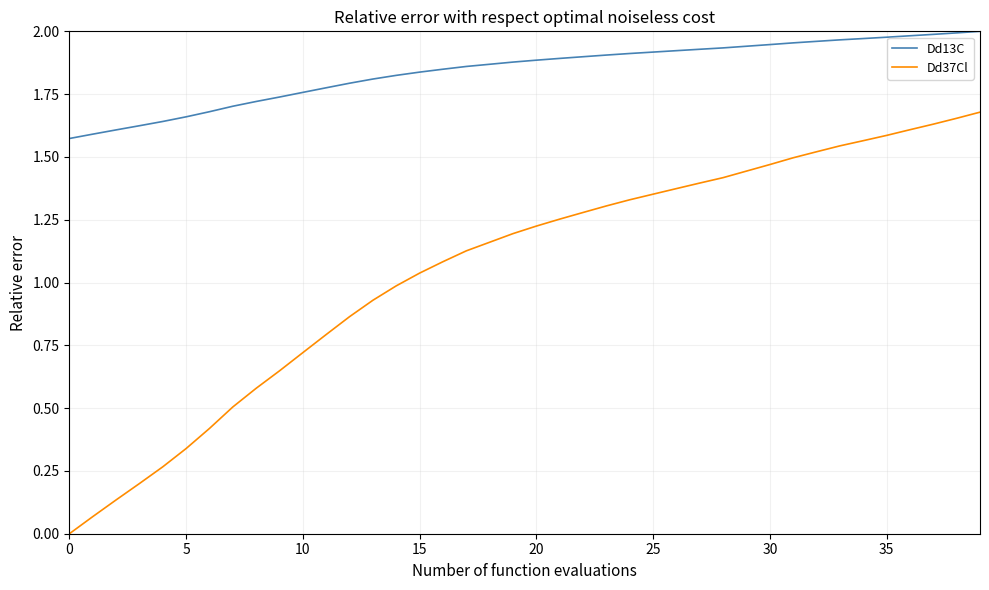

List the series in order of their peak value, highest first.

Dd13C, Dd37Cl